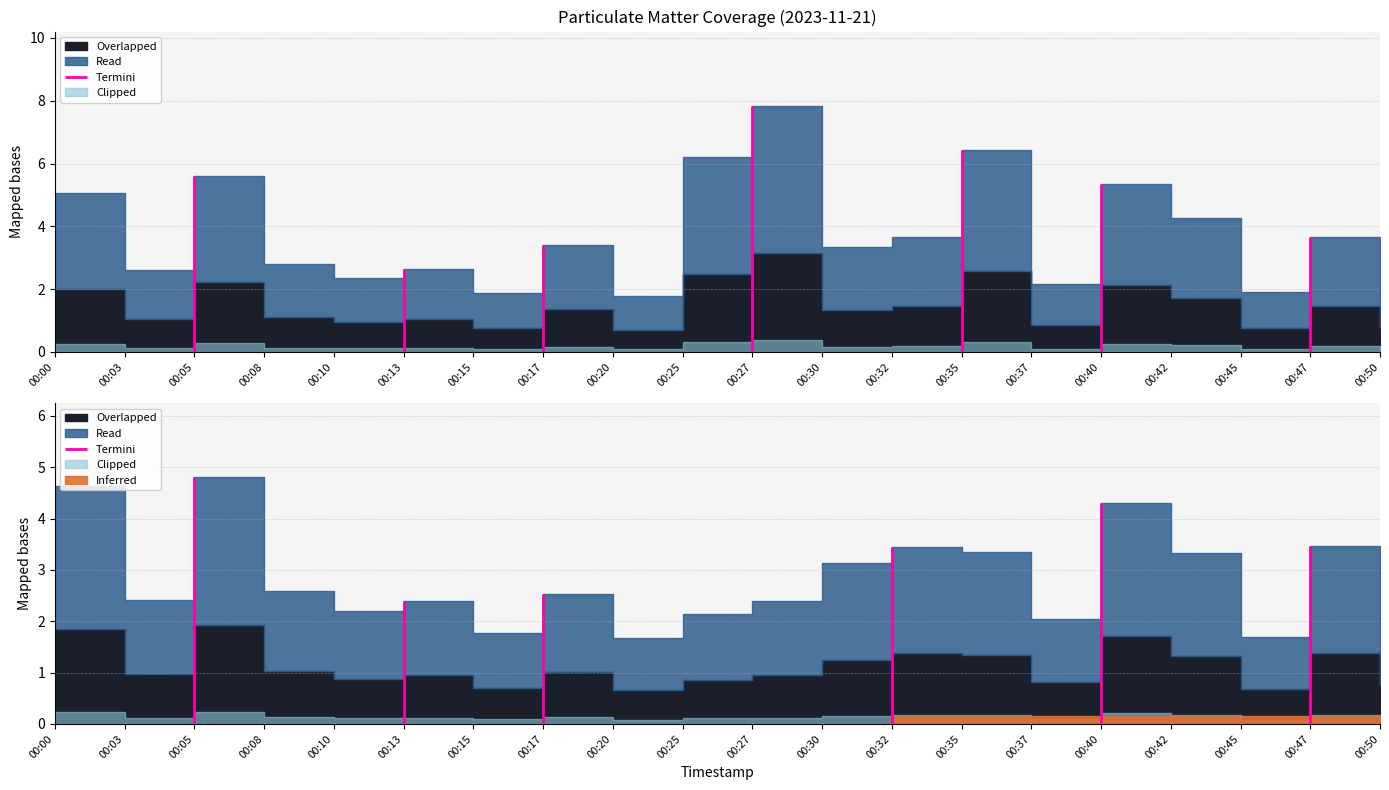

Reading left to right, list all the values displayed in this chart.

P1: 00:00=5.0	00:03=2.6	00:05=5.6	00:08=2.8	00:10=2.4	00:13=2.6	00:15=1.9	00:17=3.4	00:20=1.8	00:25=6.2	00:27=7.8	00:30=3.3	00:32=3.6	00:35=6.4	00:37=2.1	00:40=5.3	00:42=4.3	00:45=1.9	00:47=3.7	00:50=2.0
P2: 00:00=4.6	00:03=2.4	00:05=4.8	00:08=2.6	00:10=2.2	00:13=2.4	00:15=1.8	00:17=2.5	00:20=1.7	00:25=2.1	00:27=2.4	00:30=3.1	00:32=3.5	00:35=3.4	00:37=2.0	00:40=4.3	00:42=3.3	00:45=1.7	00:47=3.5	00:50=1.9